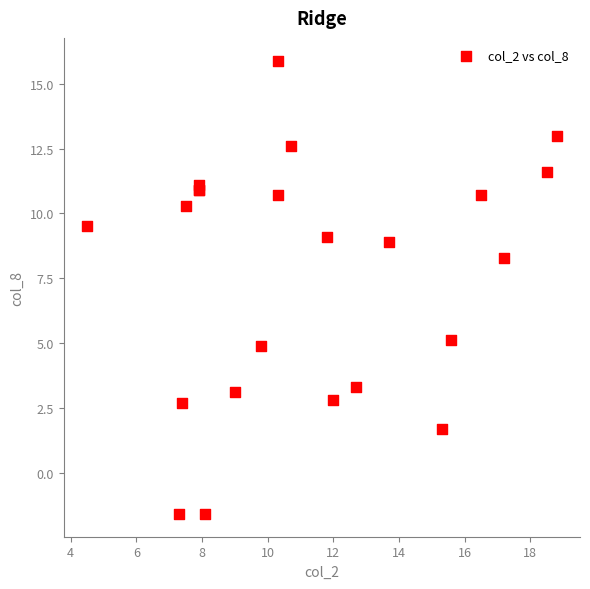

What Y value in the scatter plot is closest to 7?

8.3